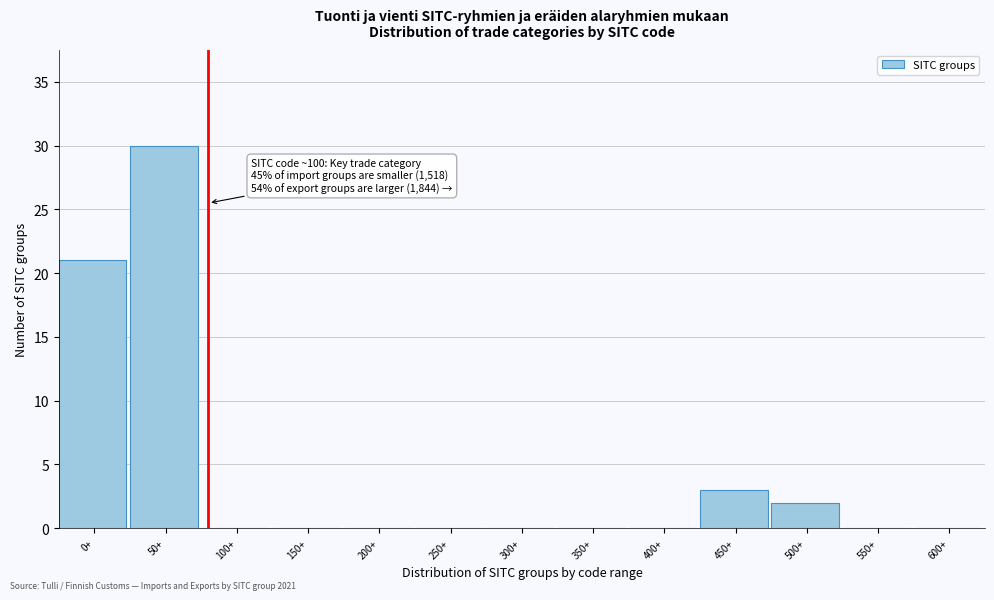

Reading right to left, list all the values displayed in this chart.

600+=0	550+=0	500+=2	450+=3	400+=0	350+=0	300+=0	250+=0	200+=0	150+=0	100+=0	50+=30	0+=21